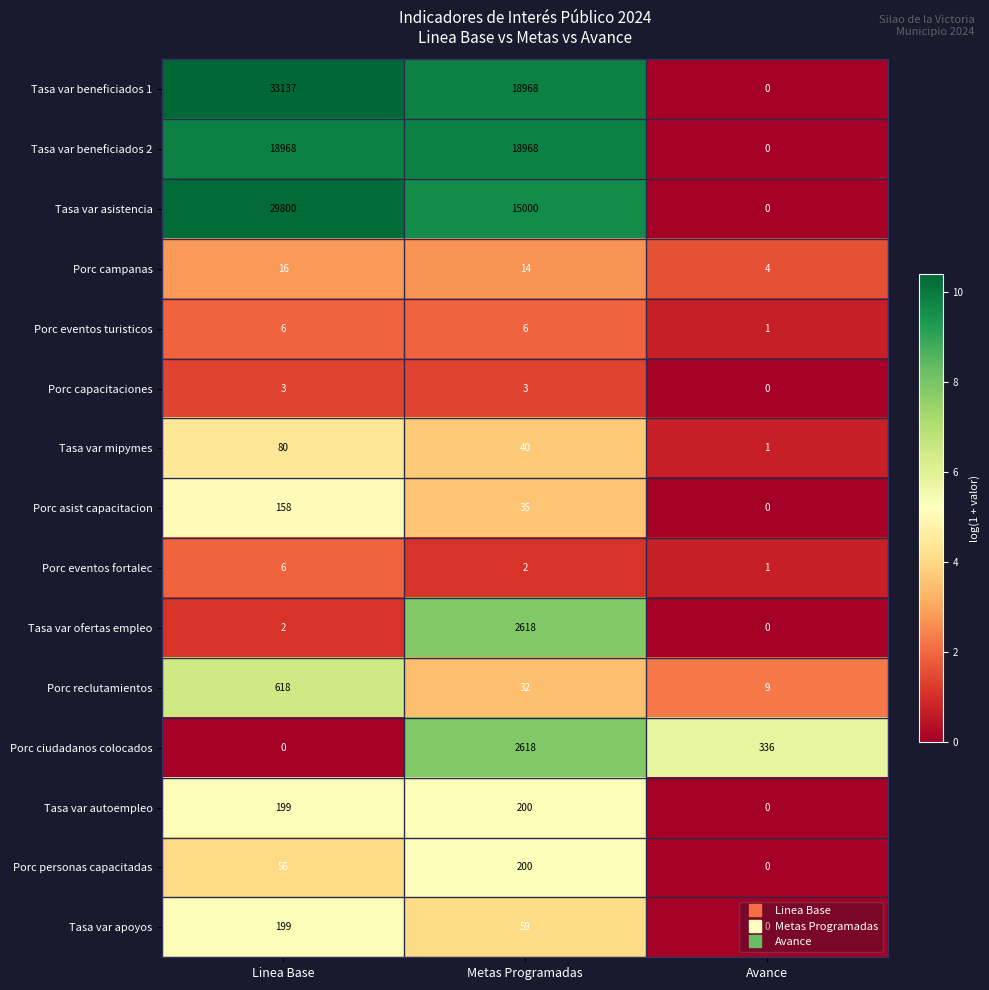

Rank the categories by Tasa var ofertas empleo value from lowest to highest.

Avance, Linea Base, Metas Programadas